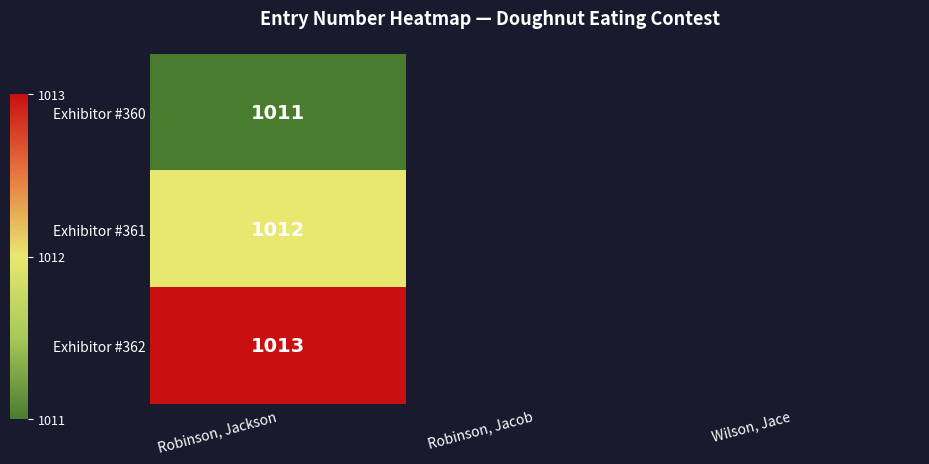

Is it true that Exhibitor #360 equals 1011 at Robinson, Jackson?

True